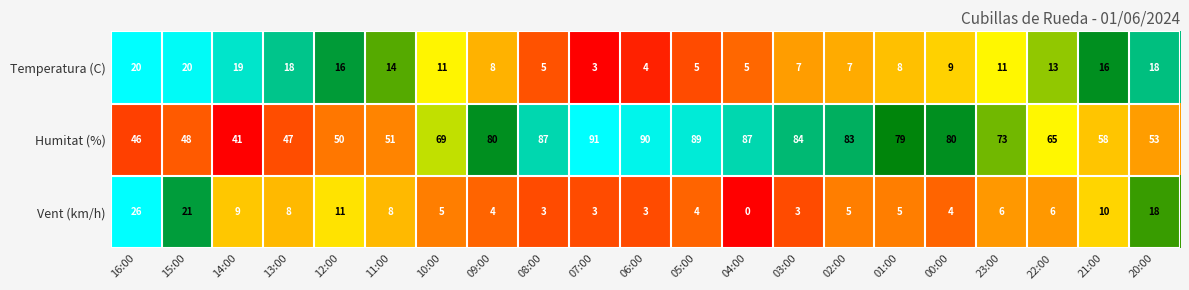

Is the value of Temperatura (C) at 04:00 greater than the value of Vent (km/h) at 09:00?

Yes